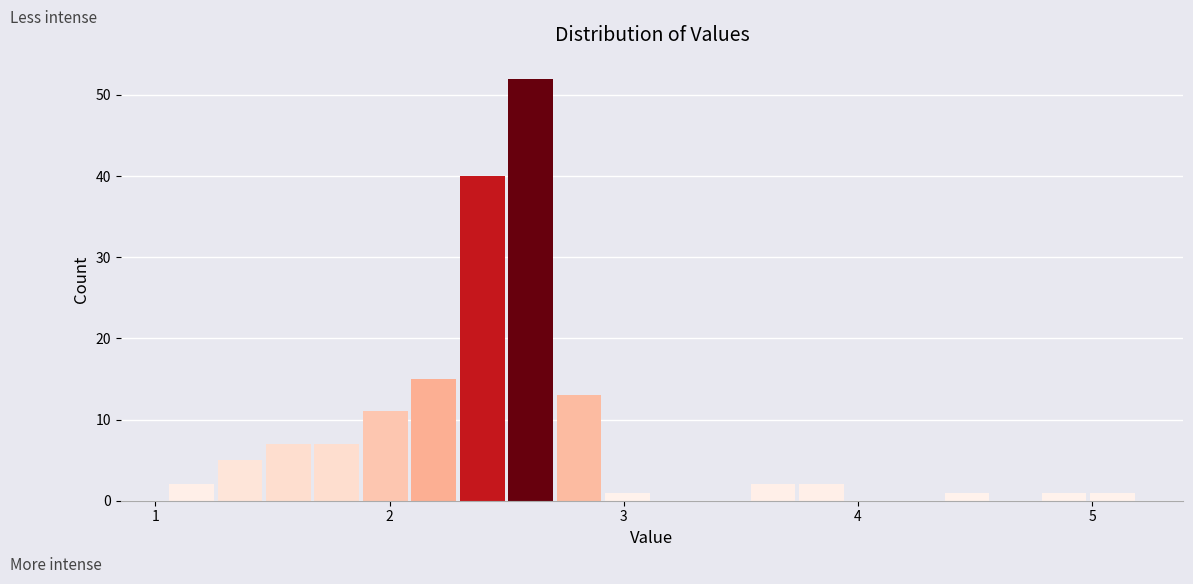

Around what value on the x-axis is the tallest bar? Give the approximate position of its centre, as read against the axis.

2.6